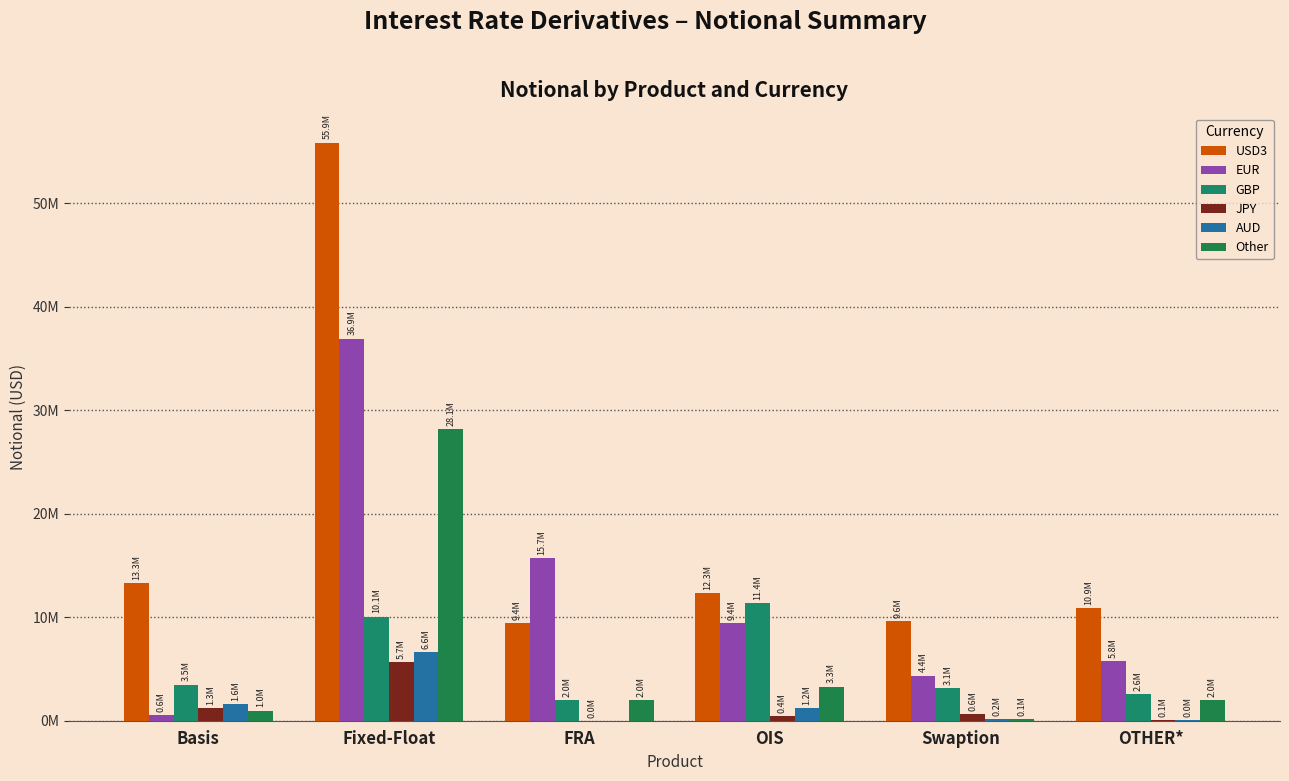

Are the bars horizontal?

No